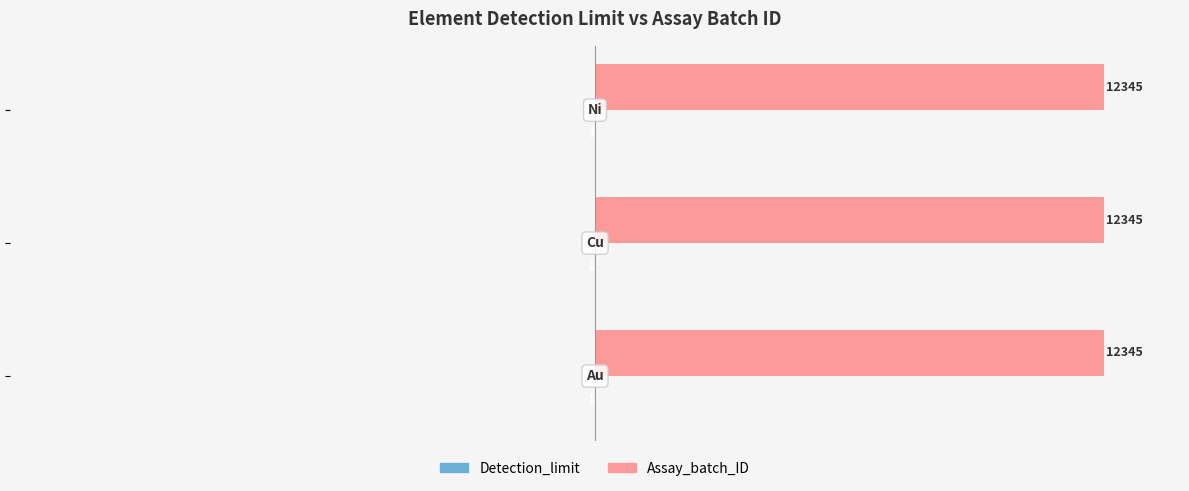

Which series has the largest total across all categories?

Assay_batch_ID